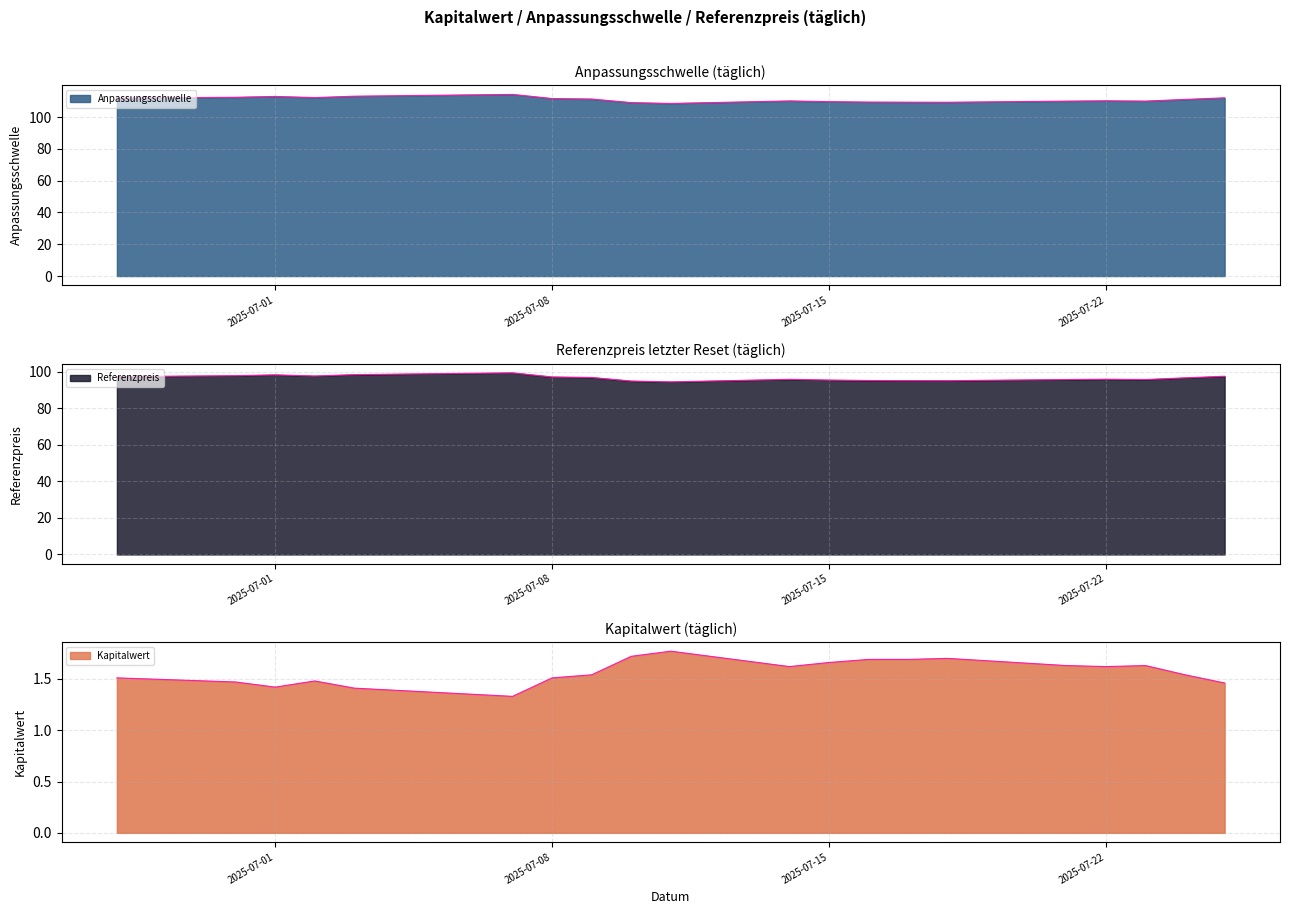

True or false: Kapitalwert and Referenzpreis intersect in this chart.

False